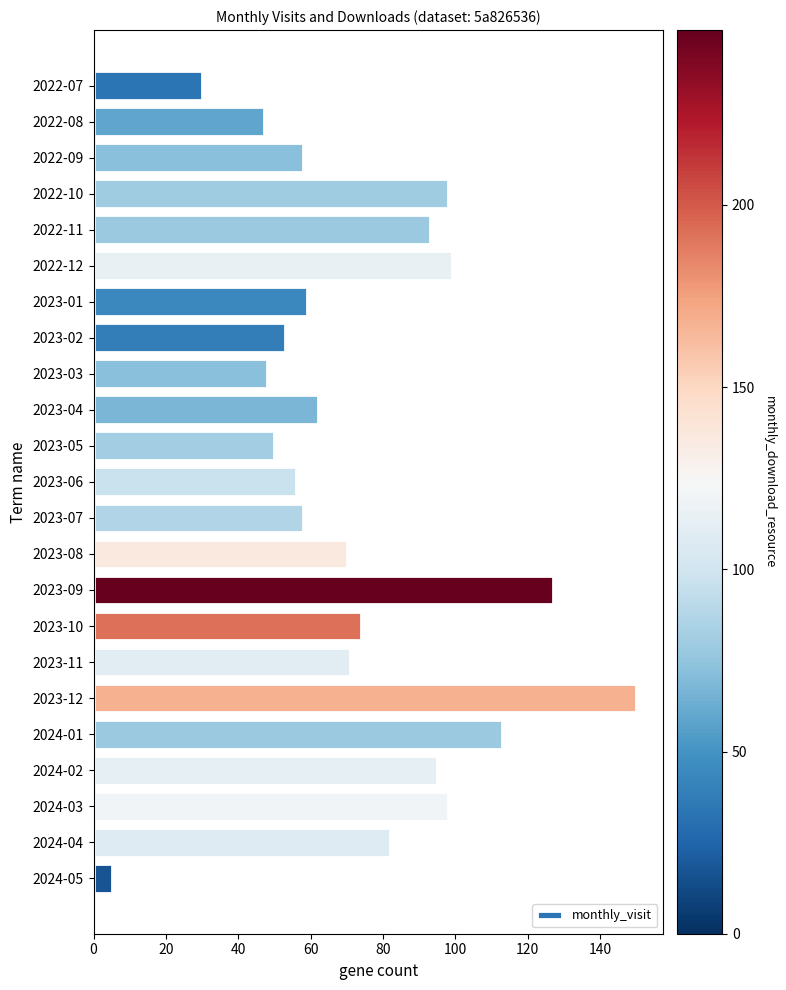

How many data points does each series have?

23